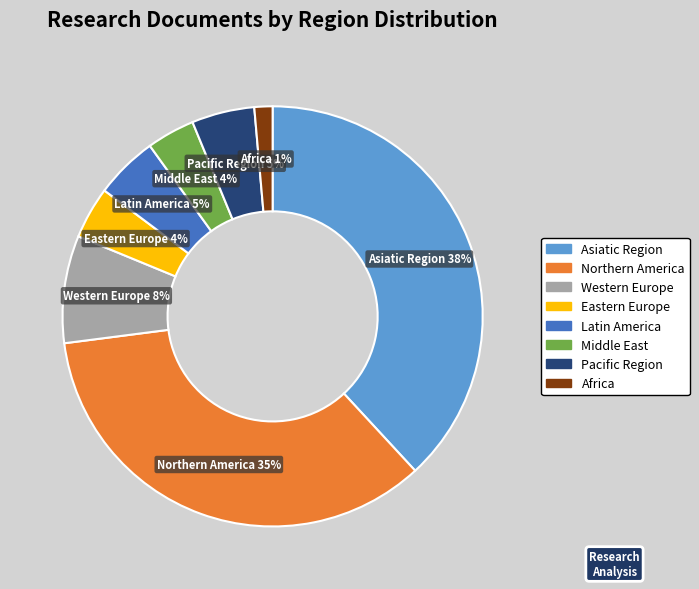

Count the number of slices in the pie.

8